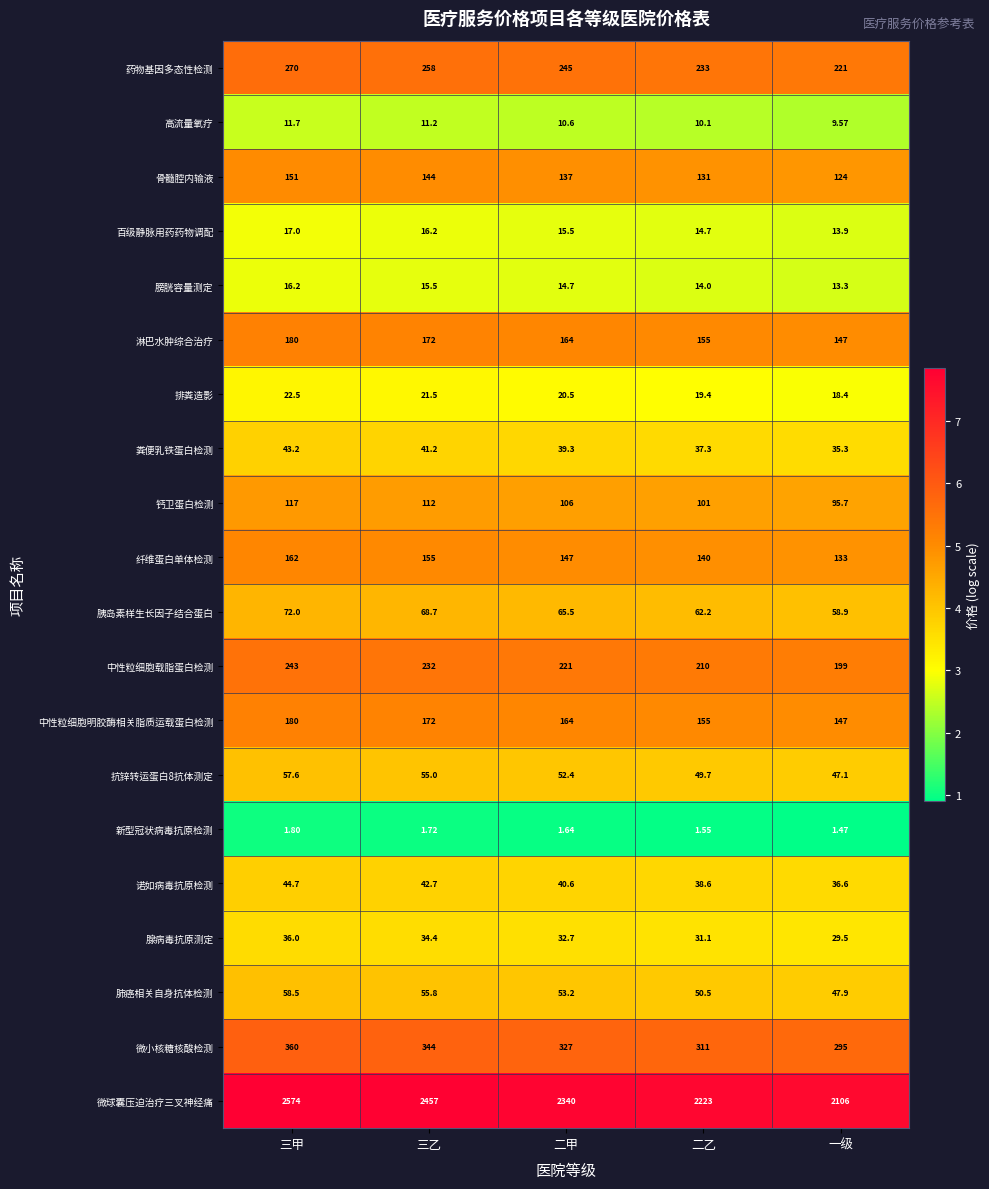

At which category is the sum across all series the highest?

三甲